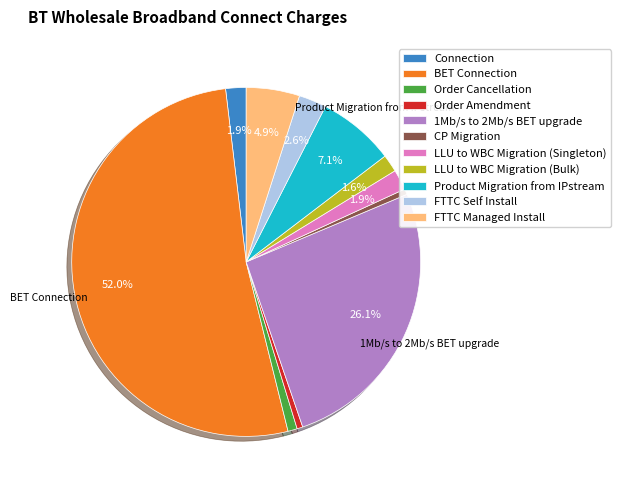

What percentage is NOT represented by LLU to WBC Migration (Bulk)?

98.4%